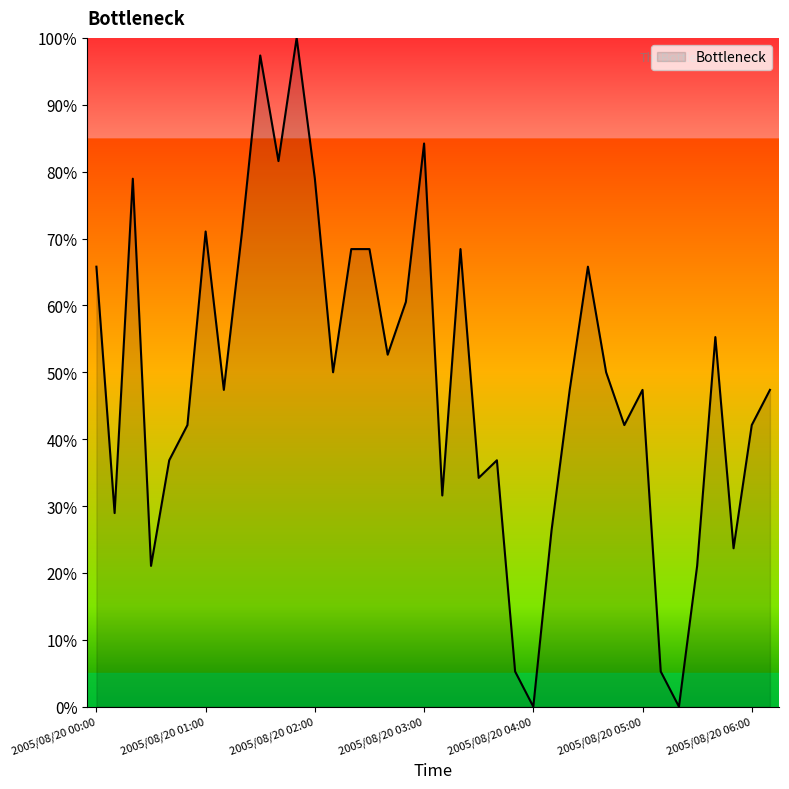

Reading right to left, extract all data points from this chart.

47.4	42.1	23.7	55.3	21.1	0.0	5.3	47.4	42.1	50.0	65.8	47.4	26.3	0.0	5.3	36.8	34.2	68.4	31.6	84.2	60.5	52.6	68.4	68.4	50.0	78.9	100.0	81.6	97.4	71.1	47.4	71.1	42.1	36.8	21.1	78.9	28.9	65.8